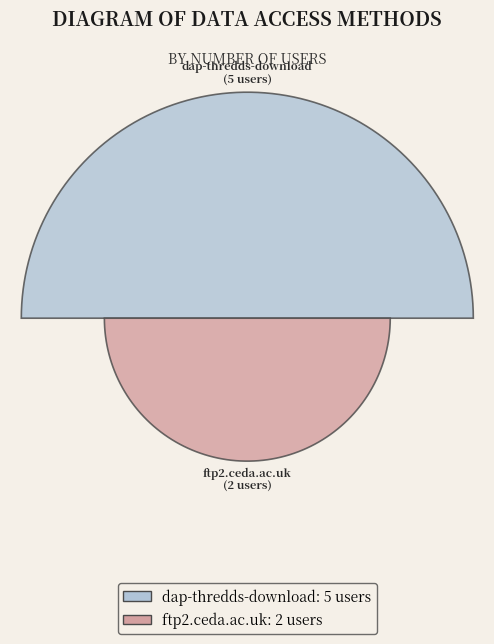

Which category has the biggest portion of the pie?

dap-thredds-download